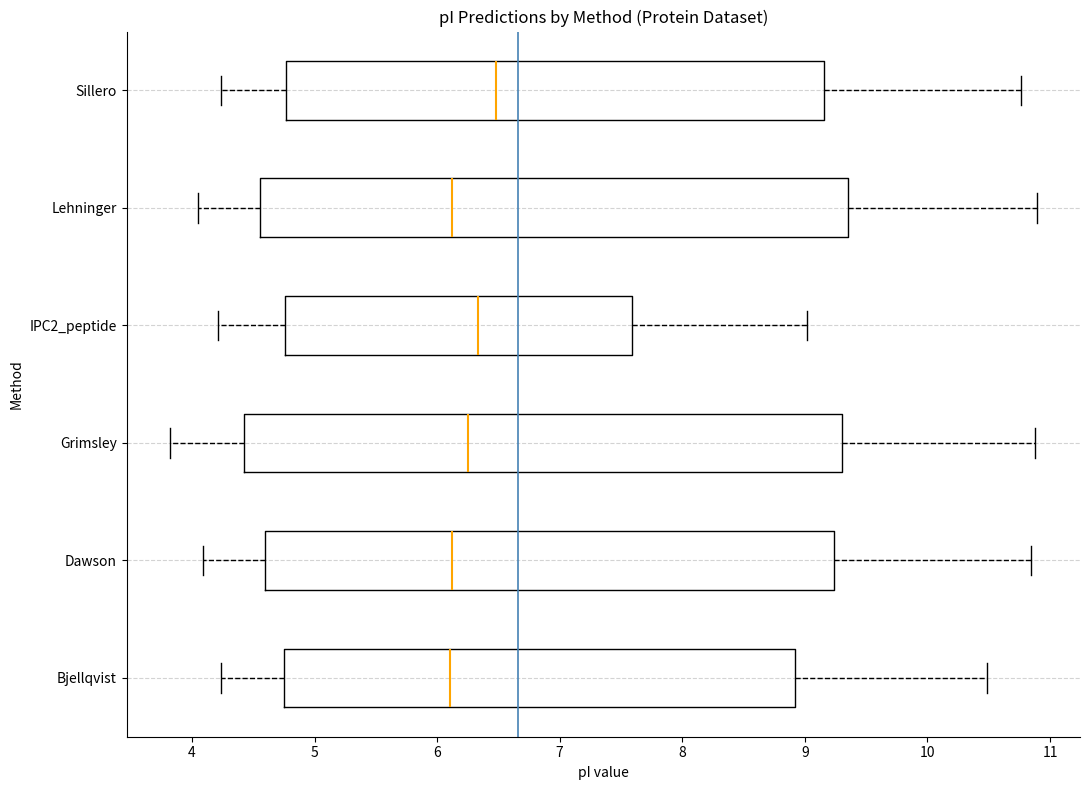

Reading bottom to top, read every box against the x-axis: the position of its median line, the range the box covers, and the ends of its whiskers. The values are not printed on the chart, so give them approximately, as read against the axis.

Bjellqvist: median 6.1, box 4.8 to 8.9, whiskers 4.2 to 10.5
Dawson: median 6.1, box 4.6 to 9.2, whiskers 4.1 to 10.8
Grimsley: median 6.2, box 4.4 to 9.3, whiskers 3.8 to 10.9
IPC2_peptide: median 6.3, box 4.8 to 7.6, whiskers 4.2 to 9.0
Lehninger: median 6.1, box 4.6 to 9.4, whiskers 4.1 to 10.9
Sillero: median 6.5, box 4.8 to 9.2, whiskers 4.2 to 10.8